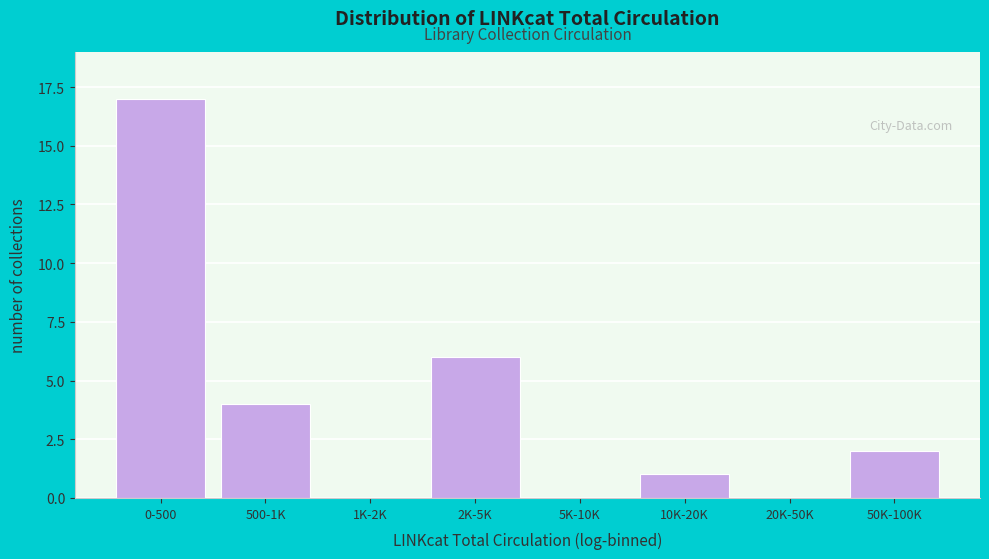

Reading left to right, transcribe all the data shown in this chart.

0-500=17	500-1K=4	1K-2K=0	2K-5K=6	5K-10K=0	10K-20K=1	20K-50K=0	50K-100K=2